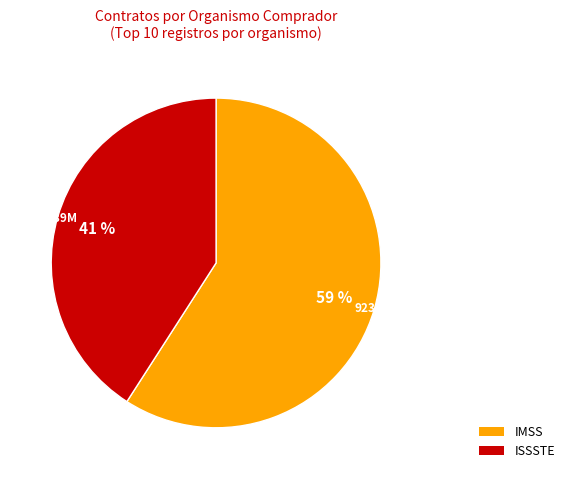

Is there any slice that represents more than half of the pie?

Yes